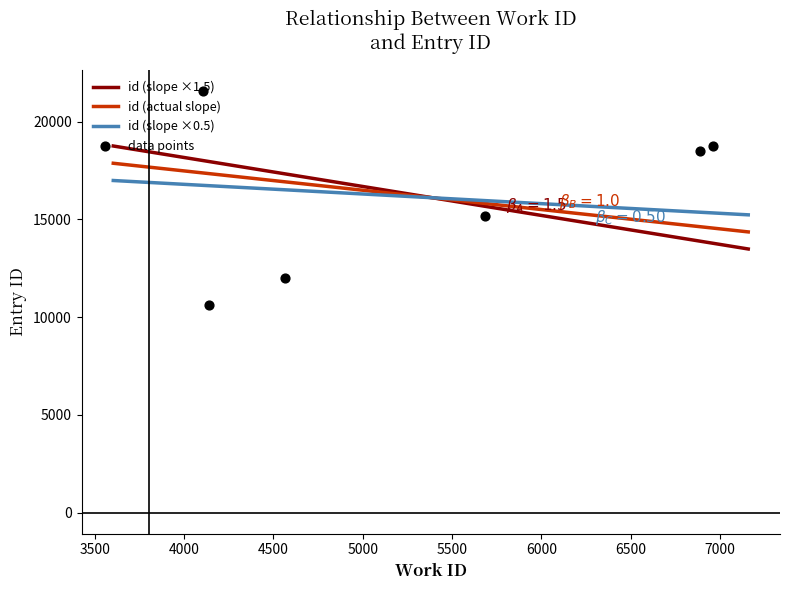

What is the highest value of the id (slope ×1.5) series?

18758.4